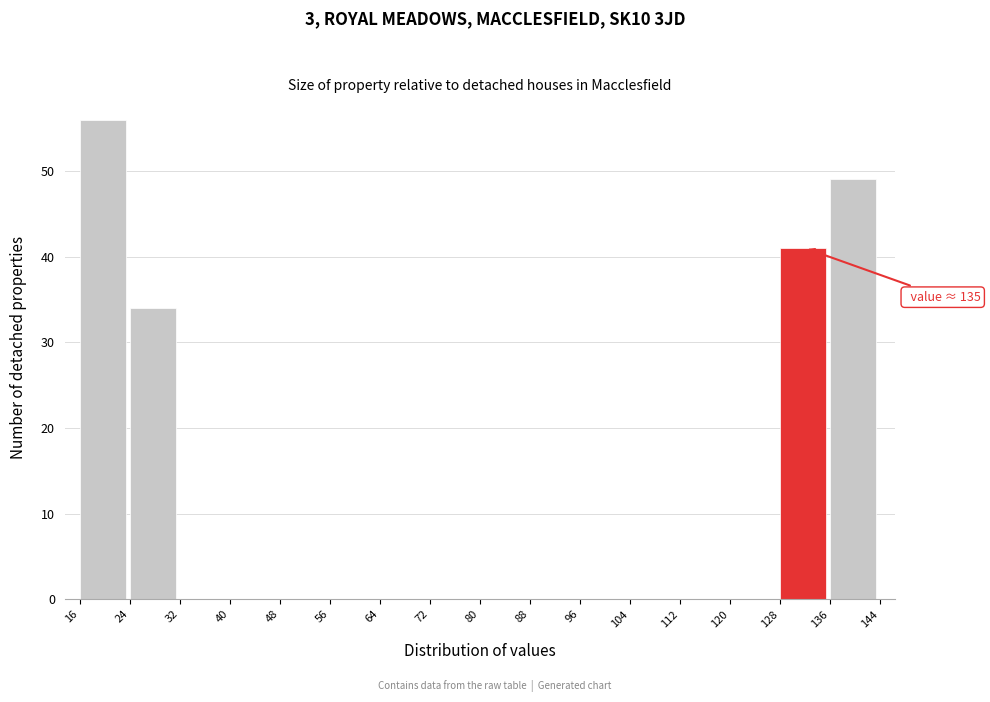

Over which range of the x-axis is the bar tallest?

16 to 24